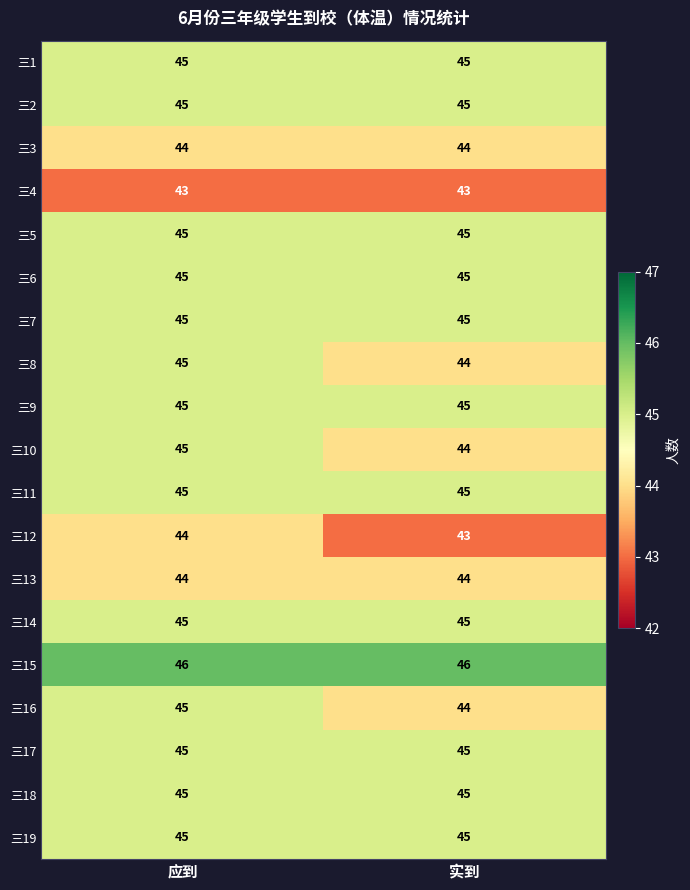

What is the spread (max minus min) of values at 应到?

3